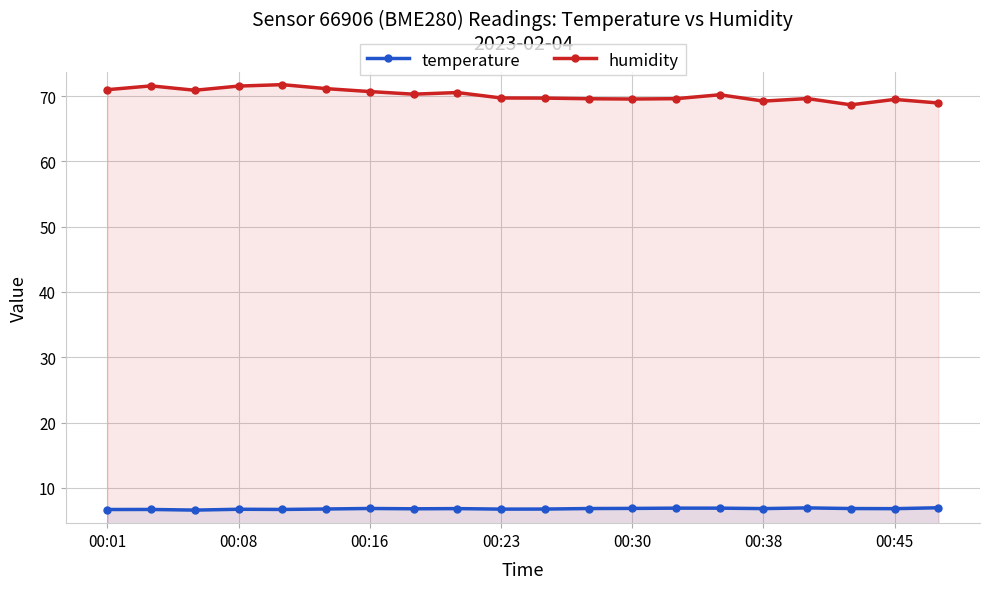

Is it true that humidity equals 34.6 at 19?

False